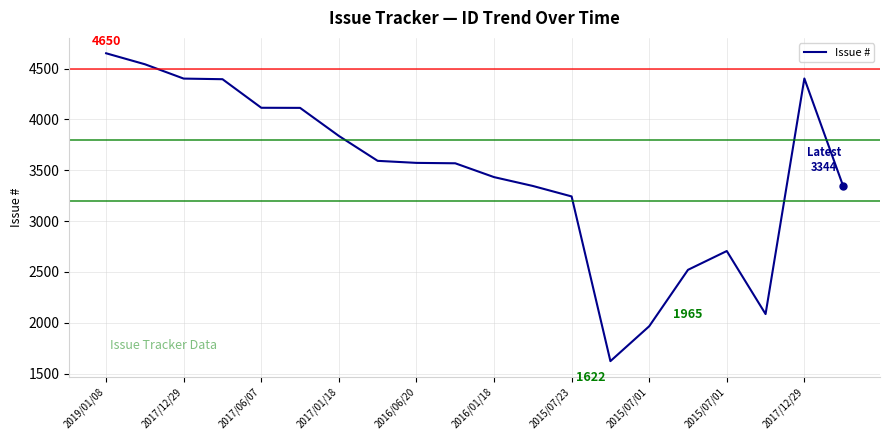

What is the difference between the maximum and minimum values?

3028